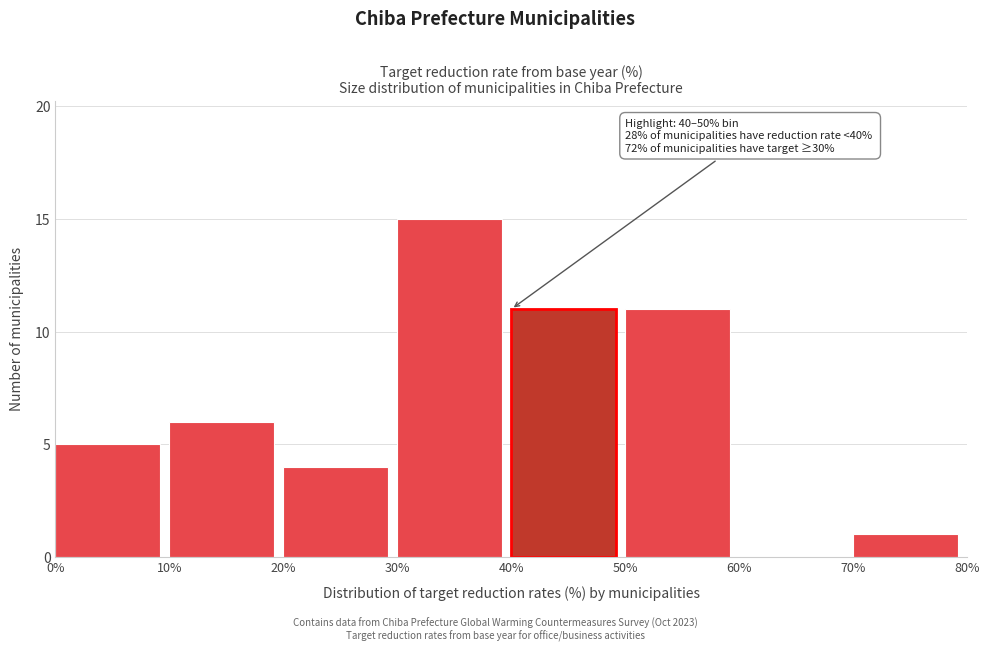

Which range on the x-axis has the tallest bar?

30% to 40%